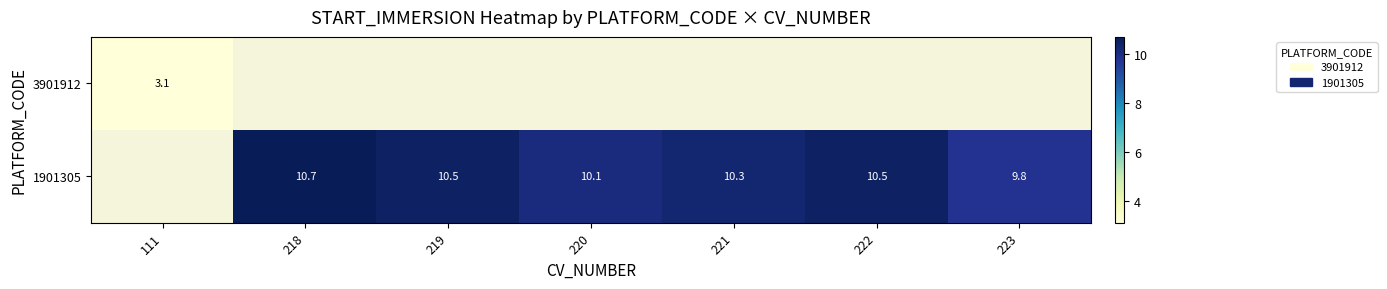

What is the difference between the 1901305 values at 218 and 223?

0.9